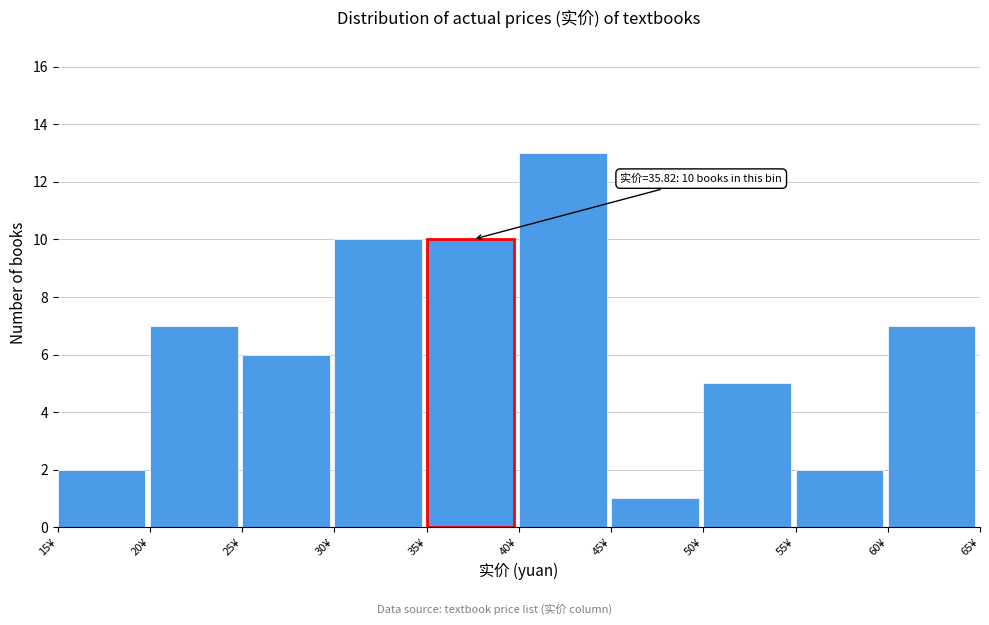

Over which range of the x-axis is the bar tallest?

40 to 45